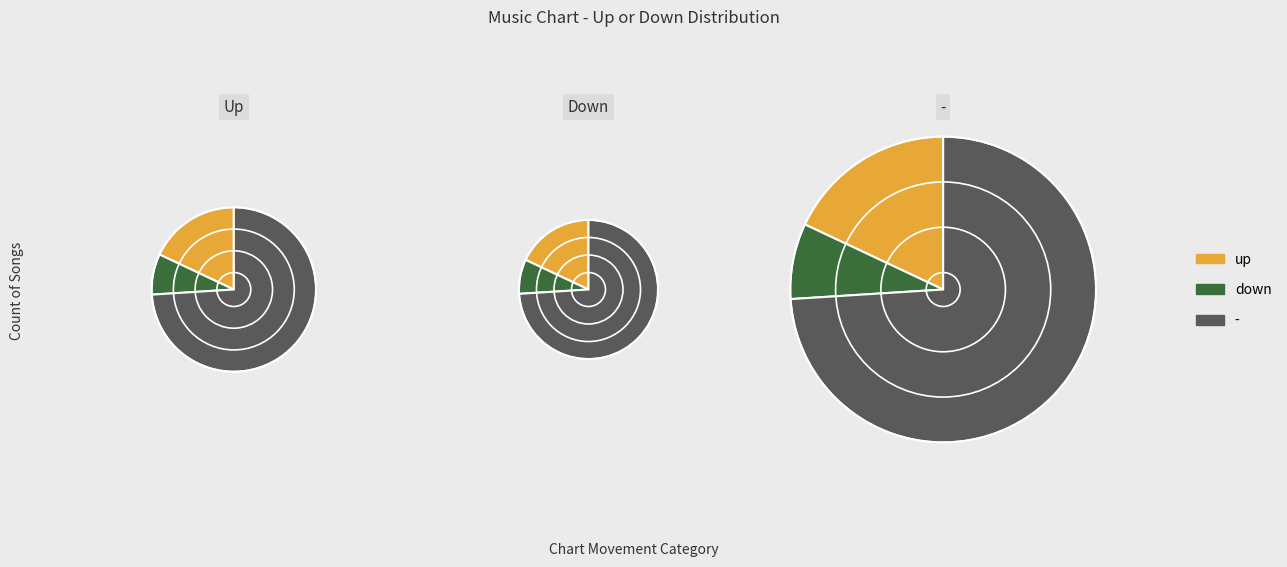

Which has a higher value, down or -?

-